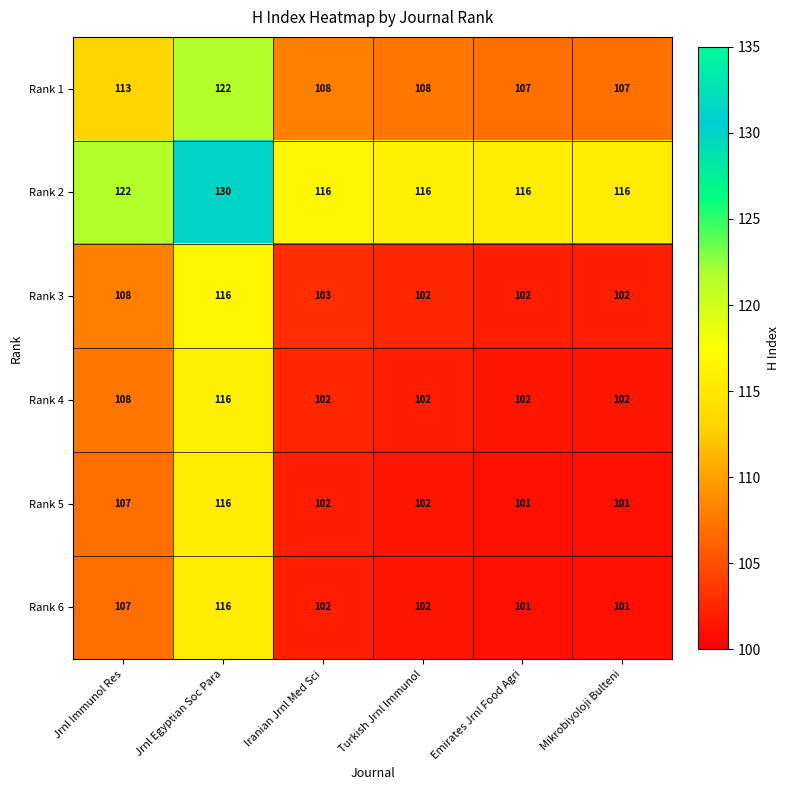

Which series has the largest total across all categories?

Rank 2